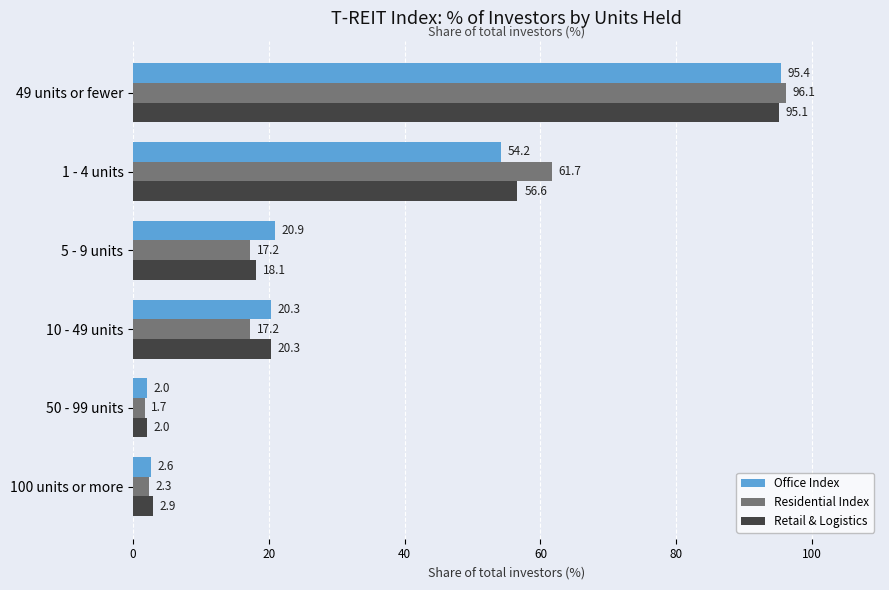

Which category has the lowest value across all series?

50 - 99 units